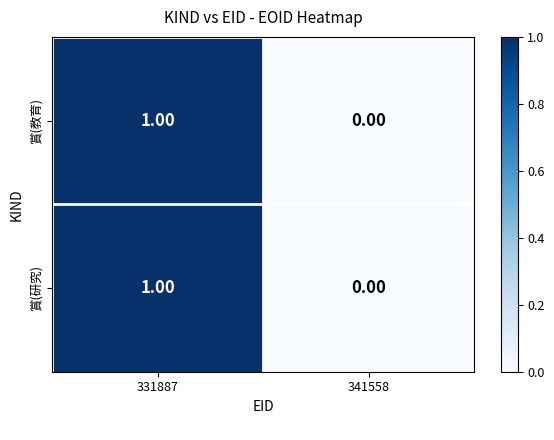

Count the number of data series in this chart.

2